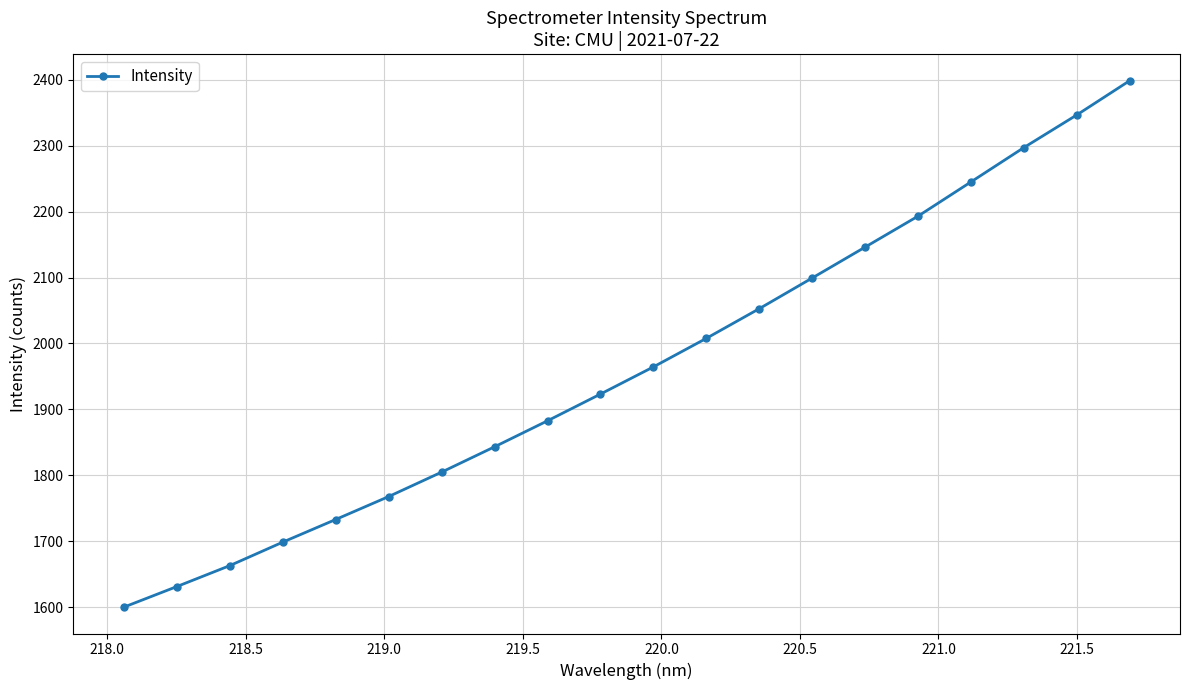

Does the chart have visible grid lines?

Yes